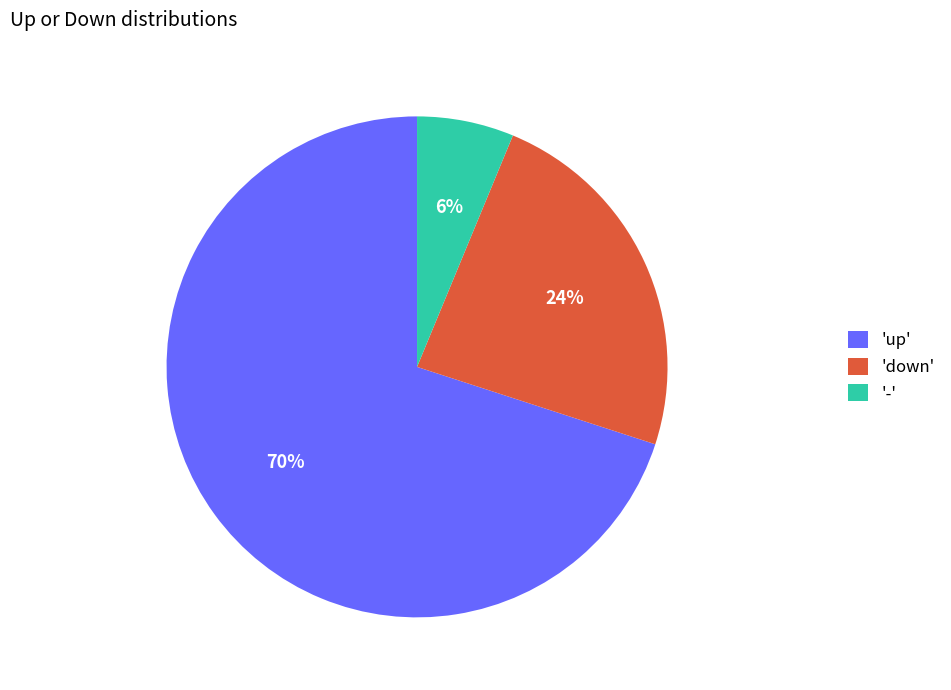

Between 'up' and 'down', which is larger?

'up'